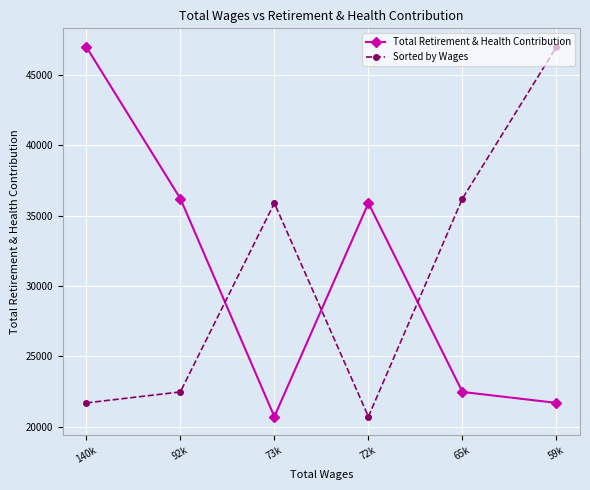

What is the difference between the maximum and minimum values in the Total Retirement & Health Contribution series?

26289